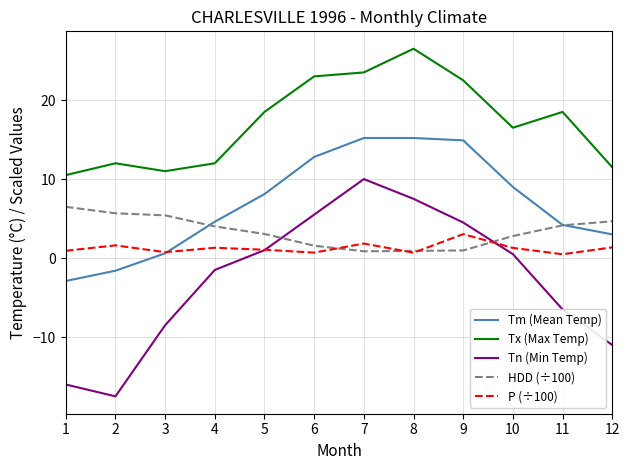

True or false: HDD (÷100) and Tx (Max Temp) intersect in this chart.

False